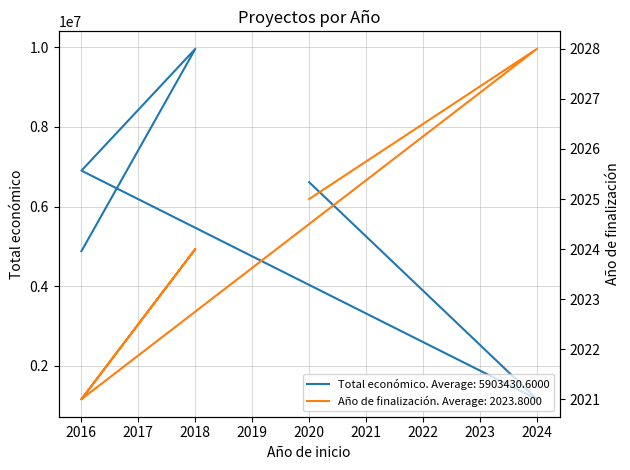

What is the total value across all series at 2018?

9965890